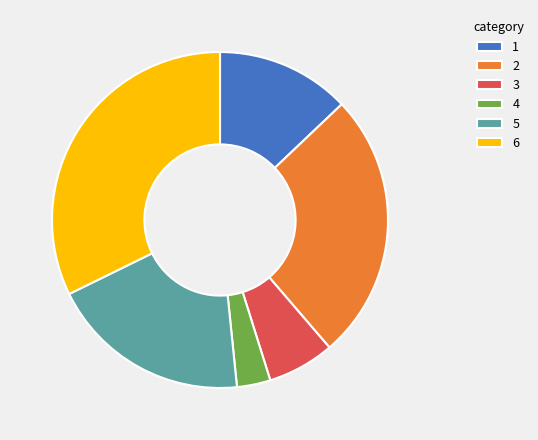

Do 1 and 4 together represent more than half of the pie?

No